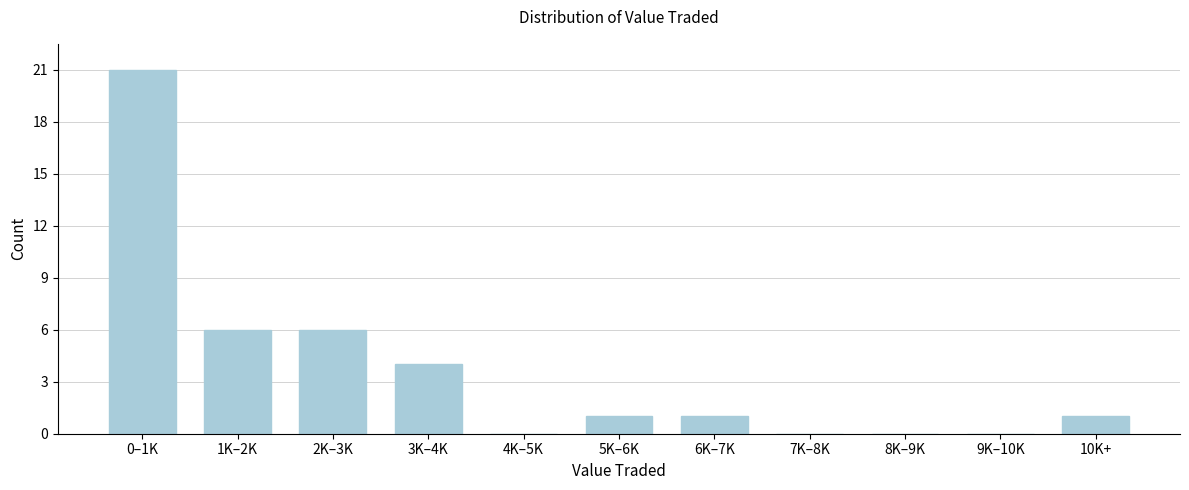

Reading left to right, transcribe all the data shown in this chart.

0–1K=21	1K–2K=6	2K–3K=6	3K–4K=4	4K–5K=0	5K–6K=1	6K–7K=1	7K–8K=0	8K–9K=0	9K–10K=0	10K+=1